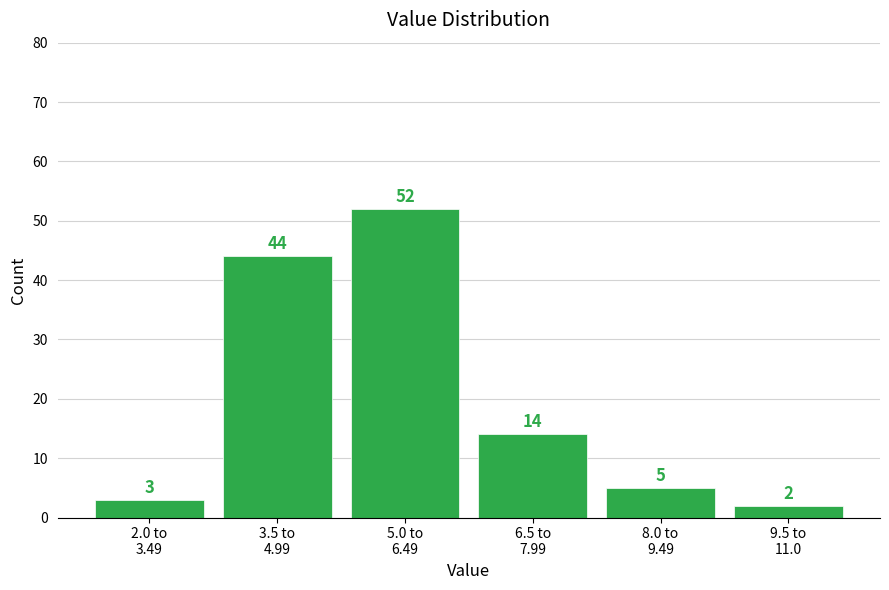

Reading right to left, extract all data points from this chart.

2	5	14	52	44	3